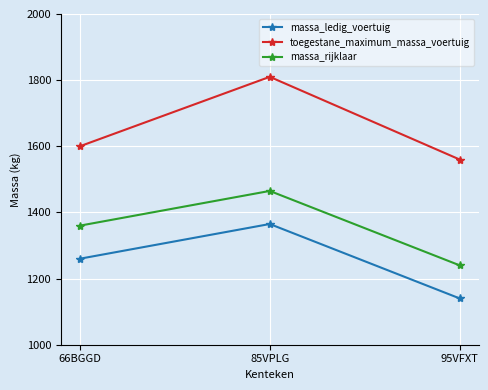

What is the difference between the highest and lowest values at 85VPLG?

445